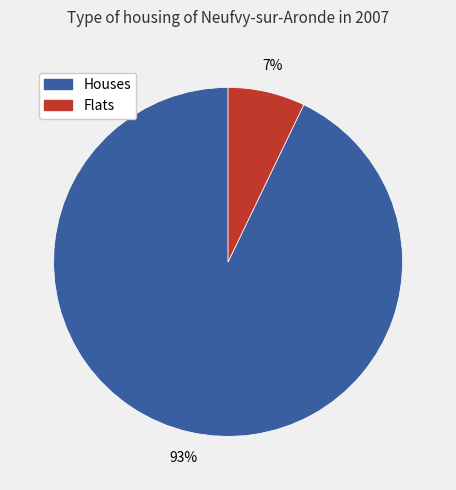

Is there a majority slice in this chart?

Yes